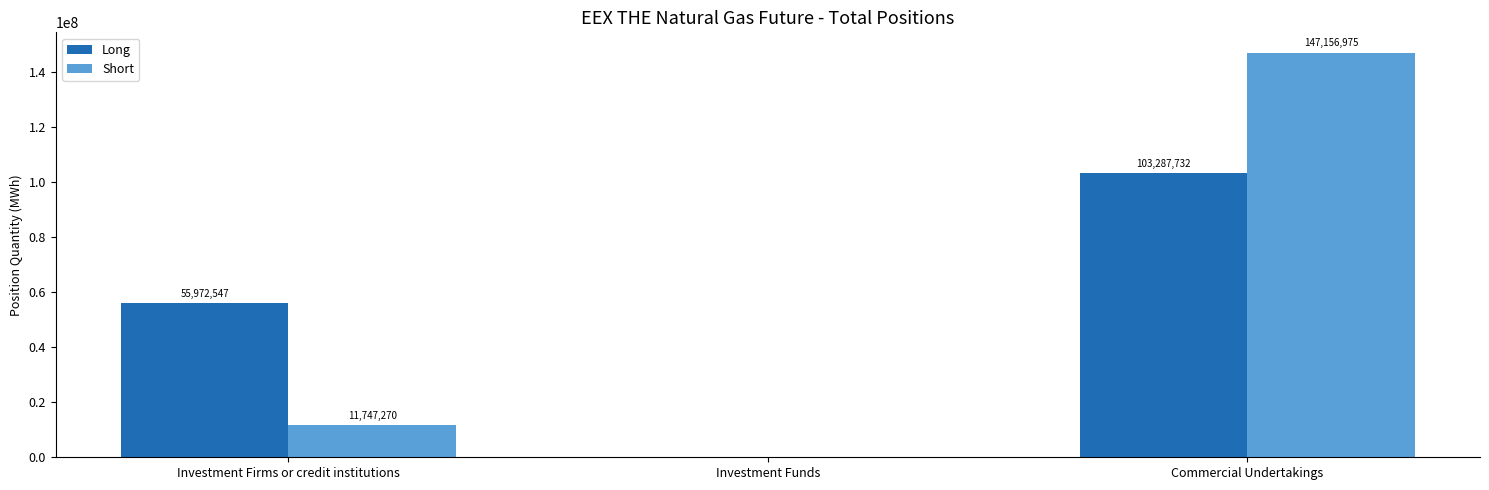

Which category has the highest value across all series?

Commercial Undertakings